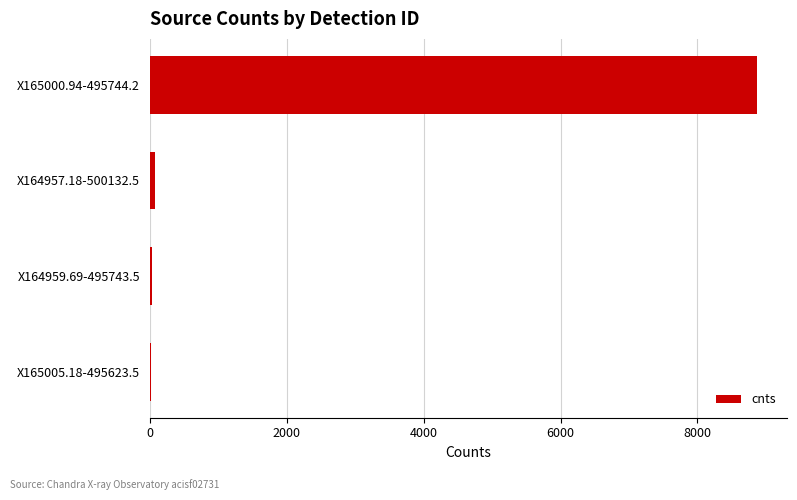

What is the sum of all values?

8992.9